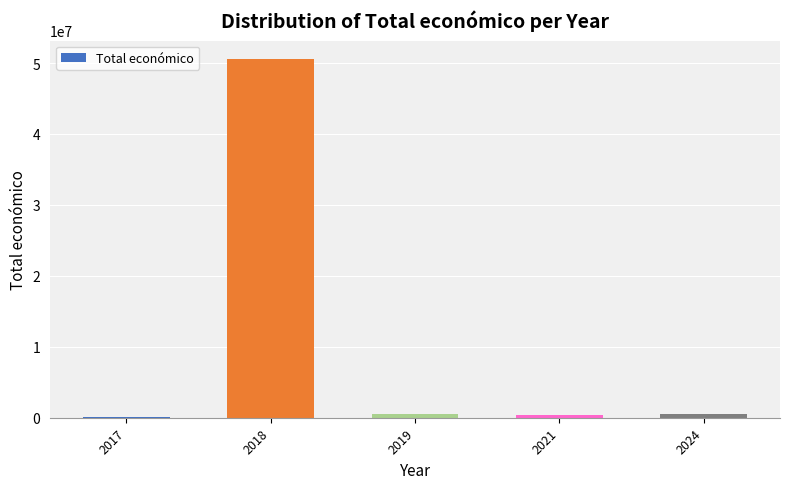

The value at 2021 is 440317. True or false?

True